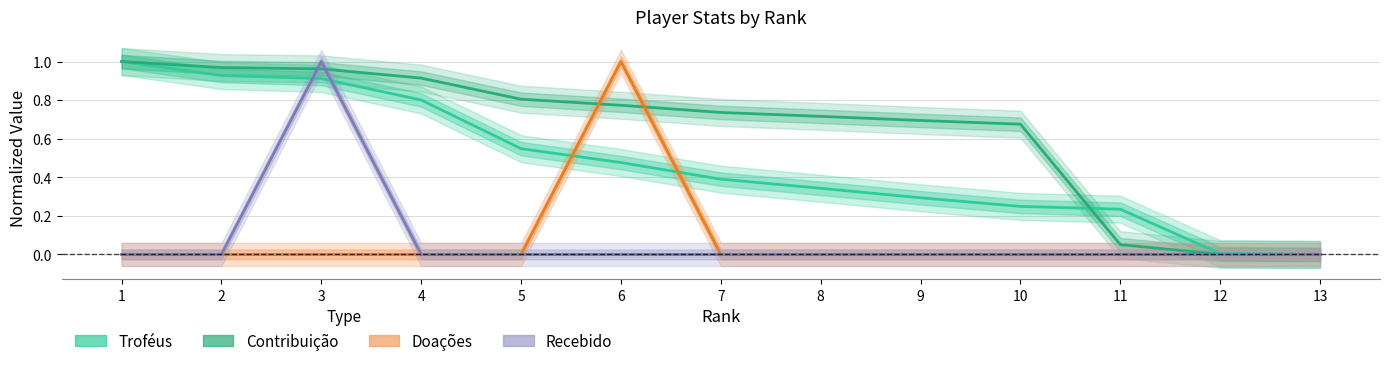

Rank the series by their maximum value, from lowest to highest.

Troféus, Contribuição, Doações, Recebido